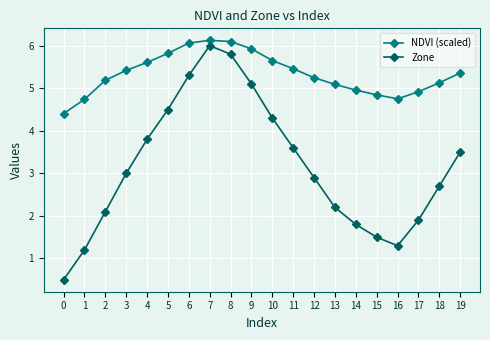

Count the number of data series in this chart.

2